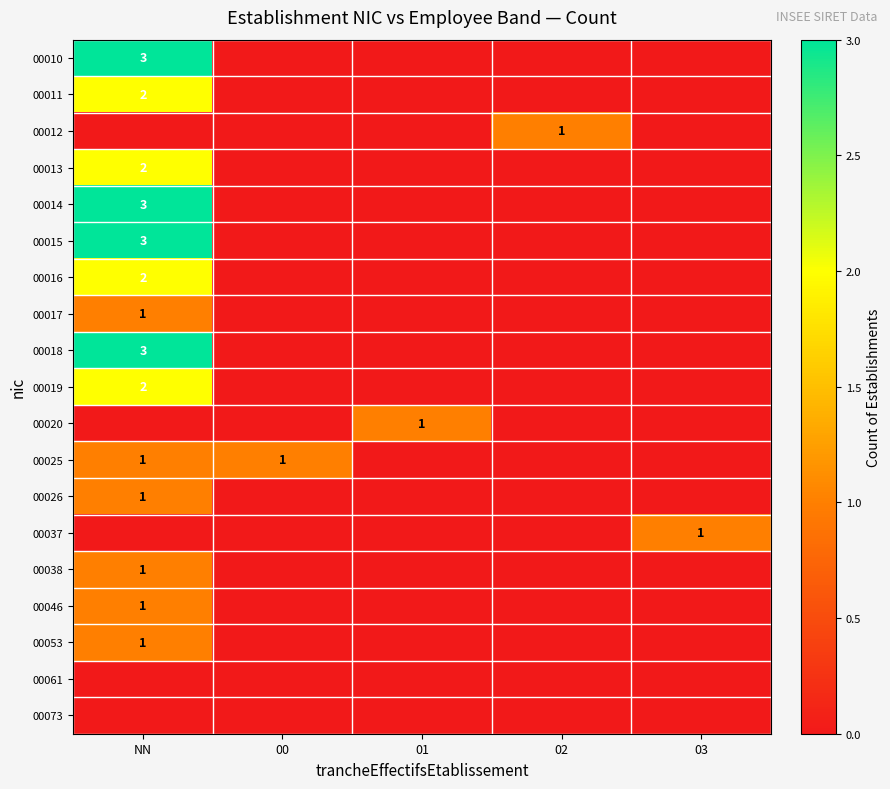

The 00026 series shows 2 at NN. True or false?

False